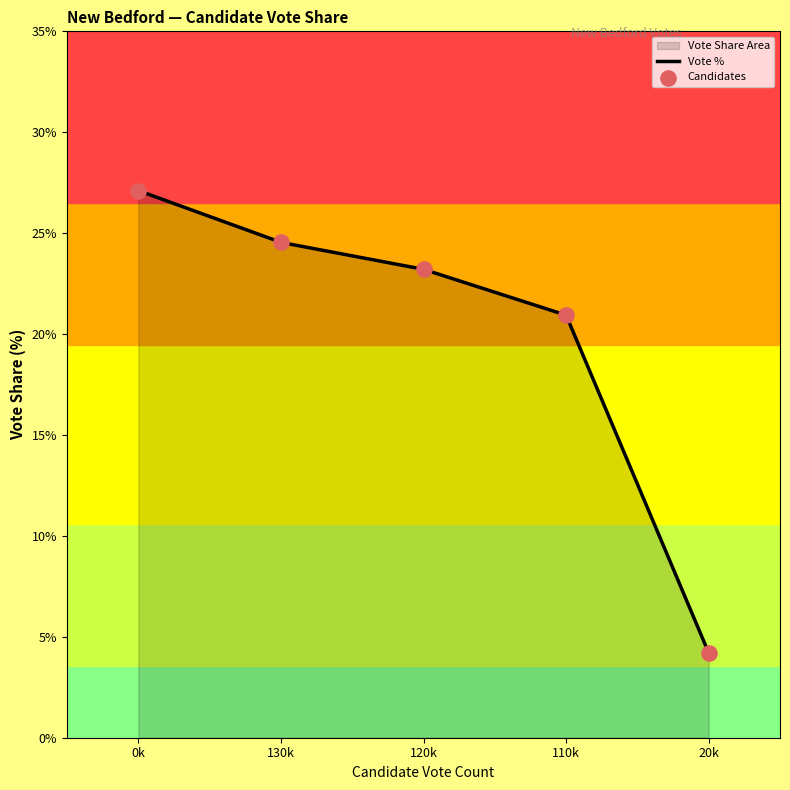

What is the ratio of the value at 4 to the value at 3?

0.2